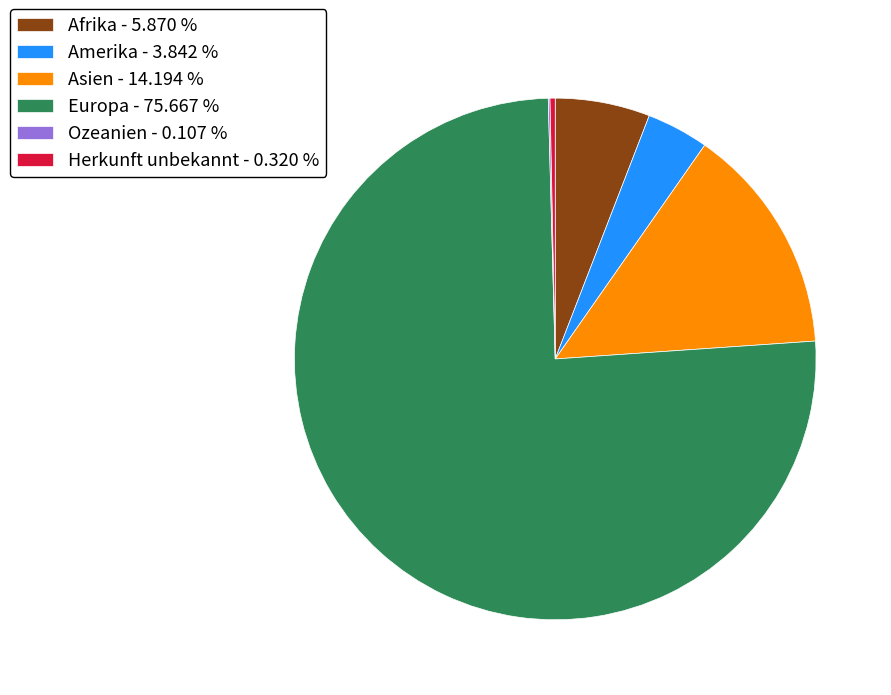

What is the ratio of the value at Amerika - 3.842 % to the value at Afrika - 5.870 %?

0.7